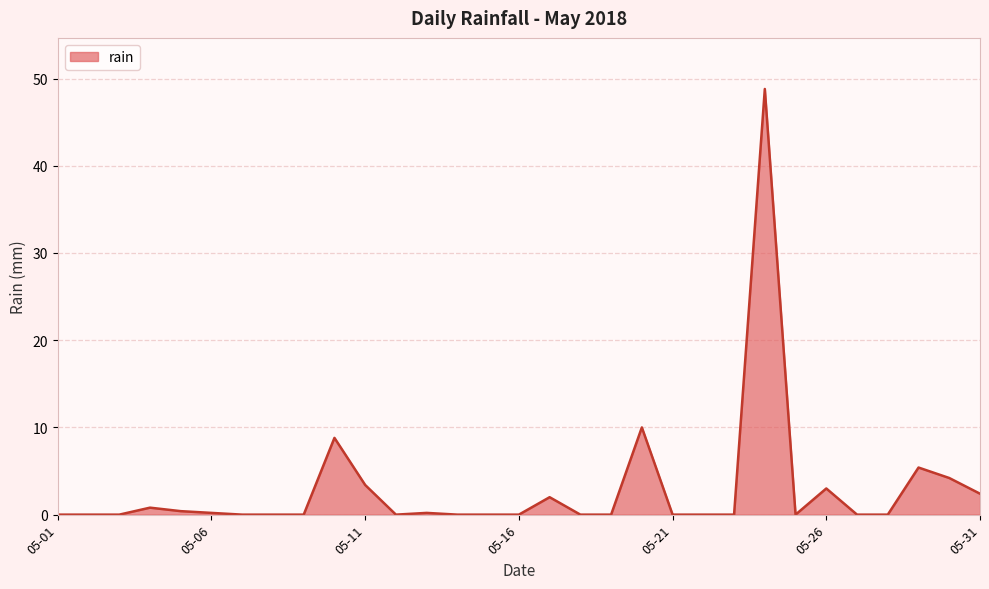

How many categories are shown in the chart?

31